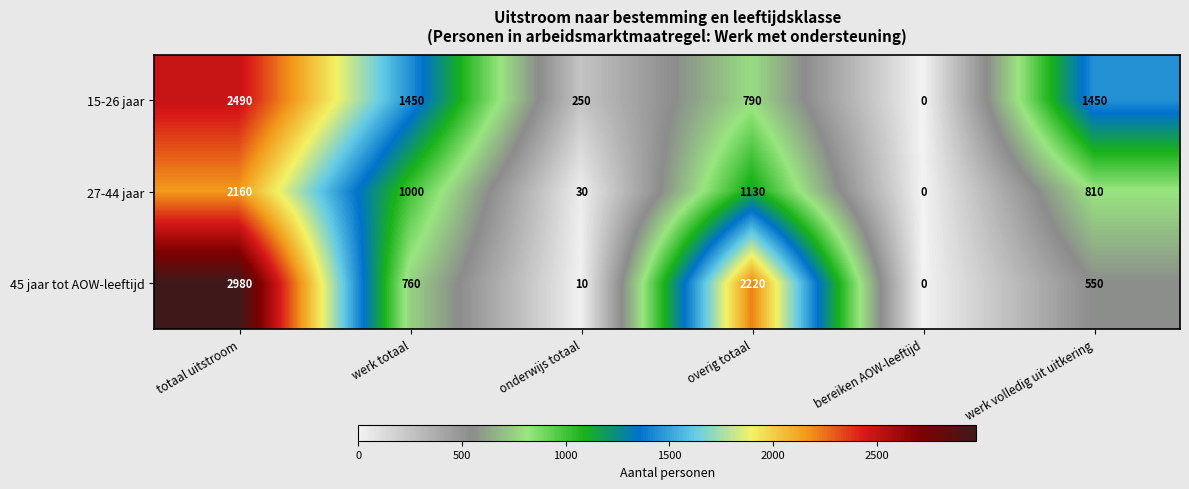

List the series in order of their peak value, highest first.

45 jaar tot AOW-leeftijd, 15-26 jaar, 27-44 jaar